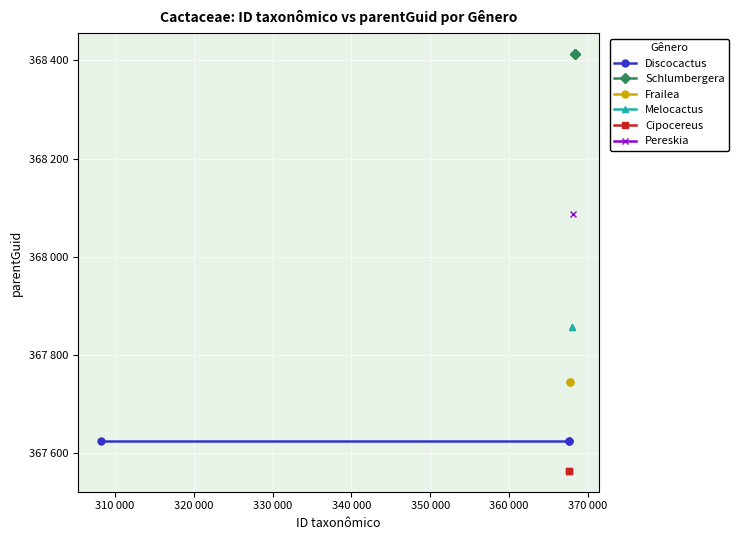

What is the average value of the Melocactus series?

367856